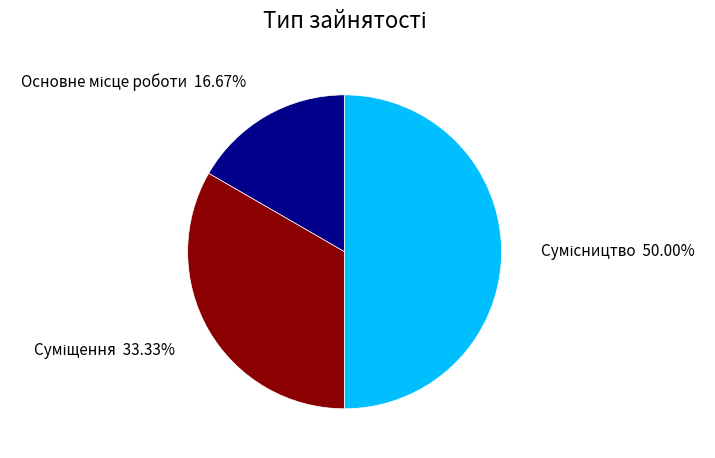

How many slices are in this pie chart?

3